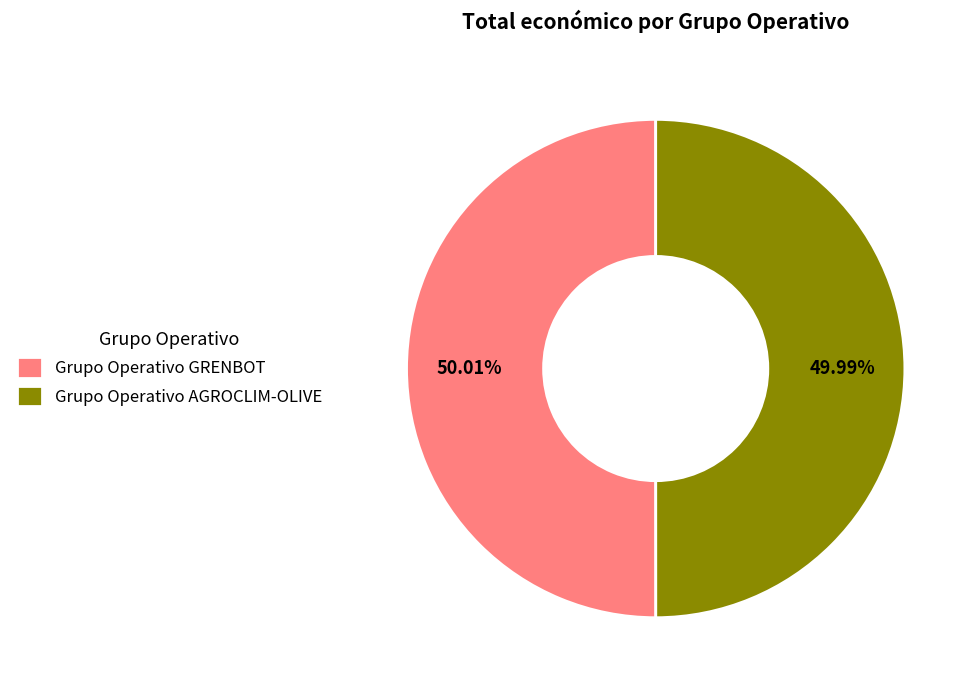

What portion of the pie excludes Grupo Operativo GRENBOT?

50.0%